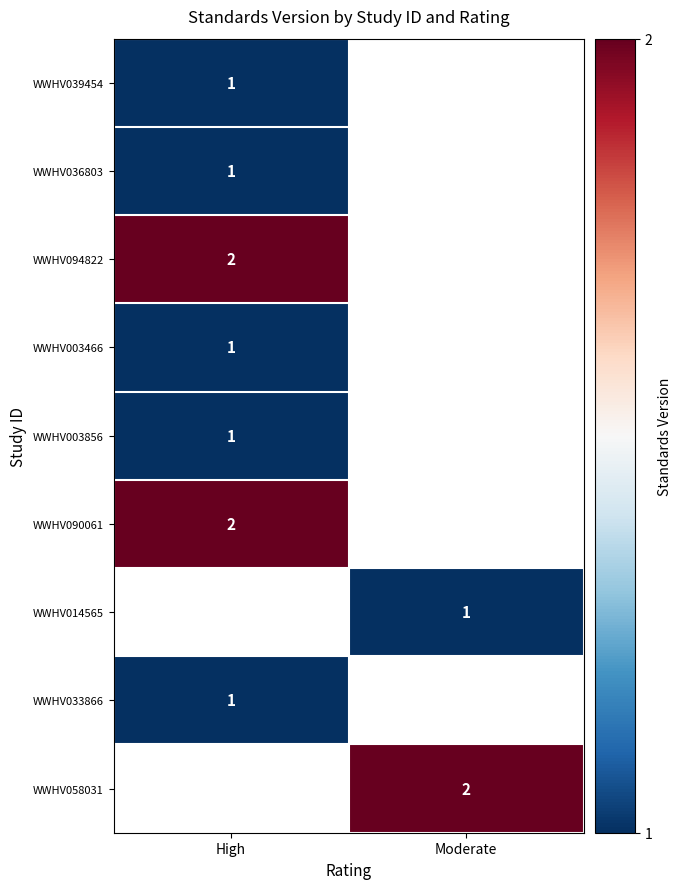

Is the value of WWHV058031 at Moderate greater than the value of WWHV014565 at Moderate?

Yes